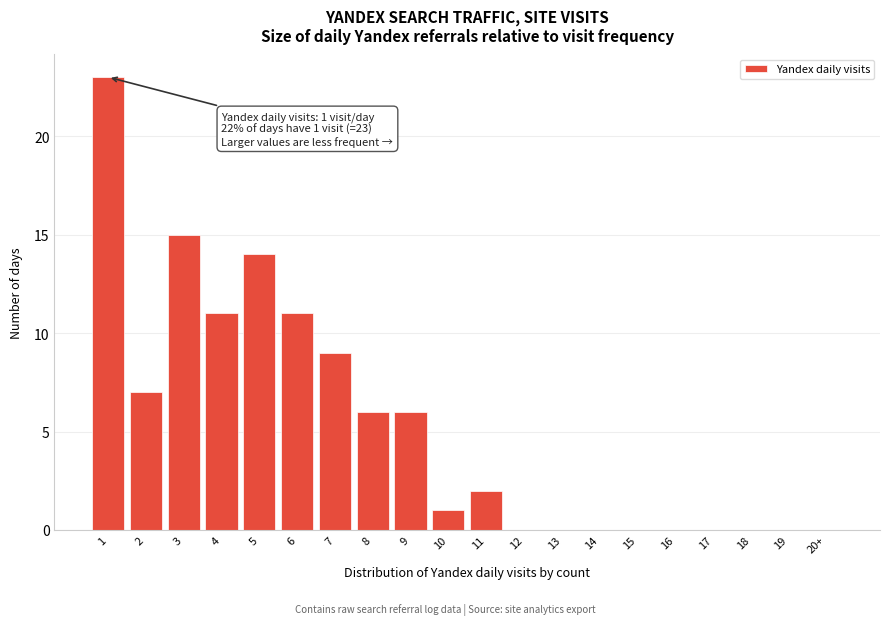

Reading left to right, what are all the values shown in this chart?

1=23	2=7	3=15	4=11	5=14	6=11	7=9	8=6	9=6	10=1	11=2	12=0	13=0	14=0	15=0	16=0	17=0	18=0	19=0	20+=0